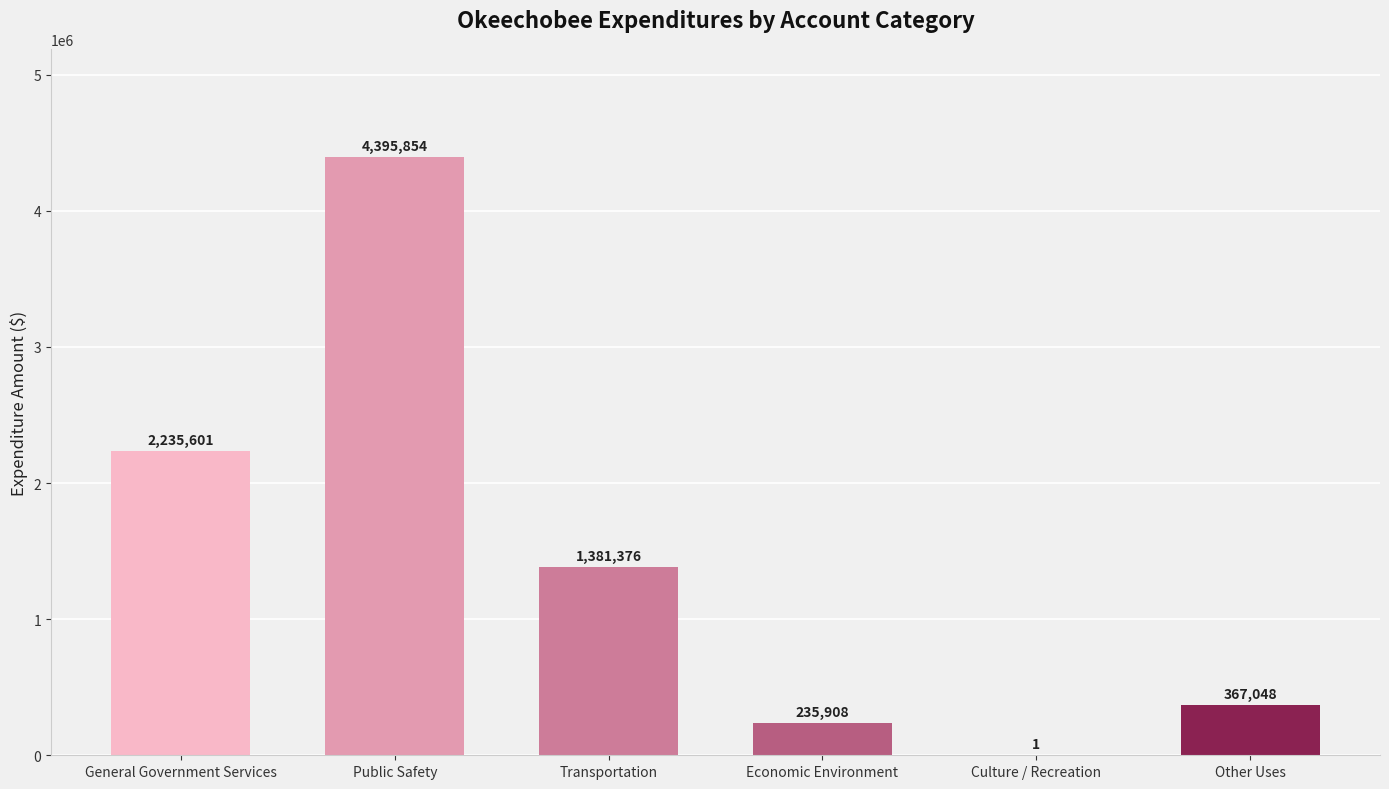

What is the sum of the values at Culture / Recreation and Other Uses?

367049